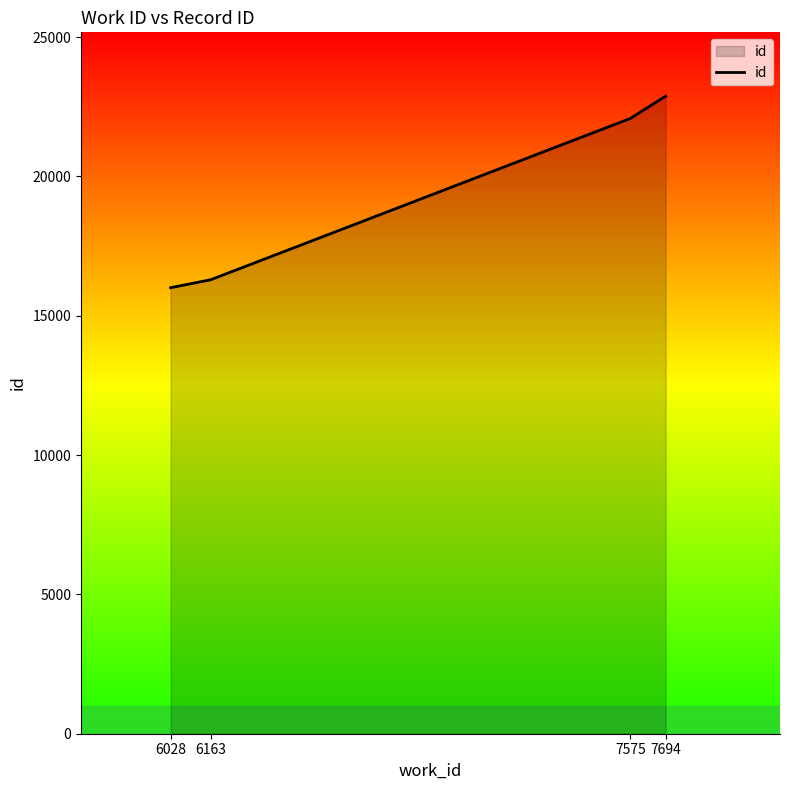

The value at 7575 is 9293. True or false?

False